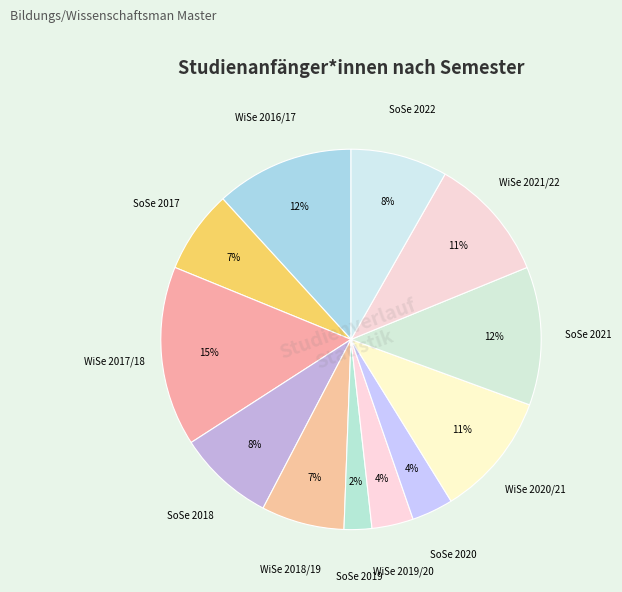

Count the number of slices in the pie.

12